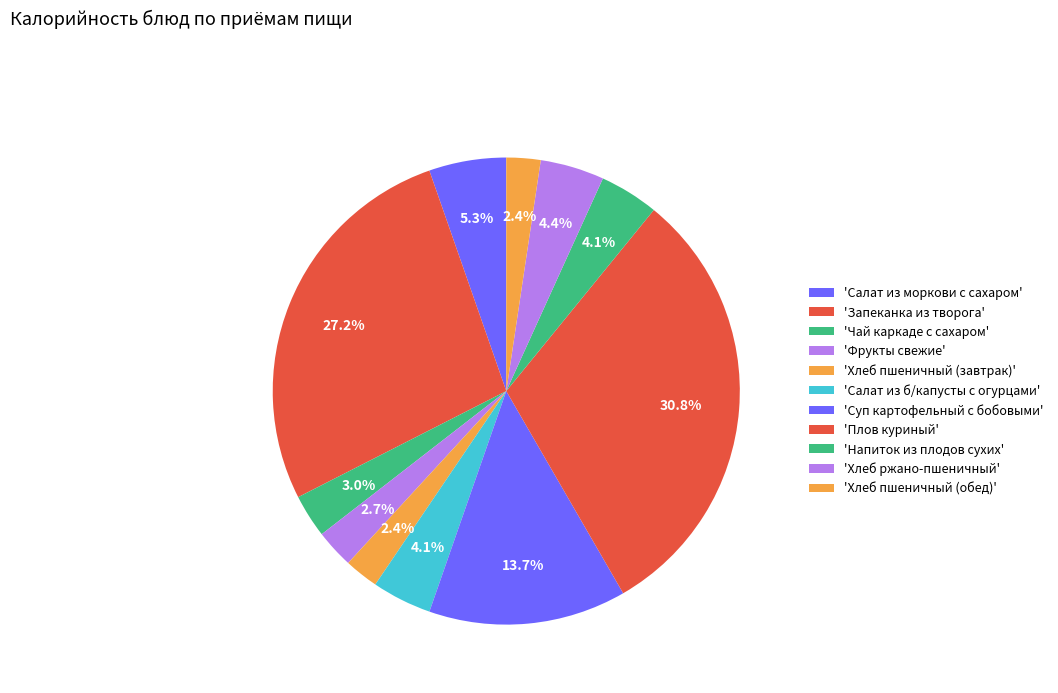

How many segments does this pie chart have?

11